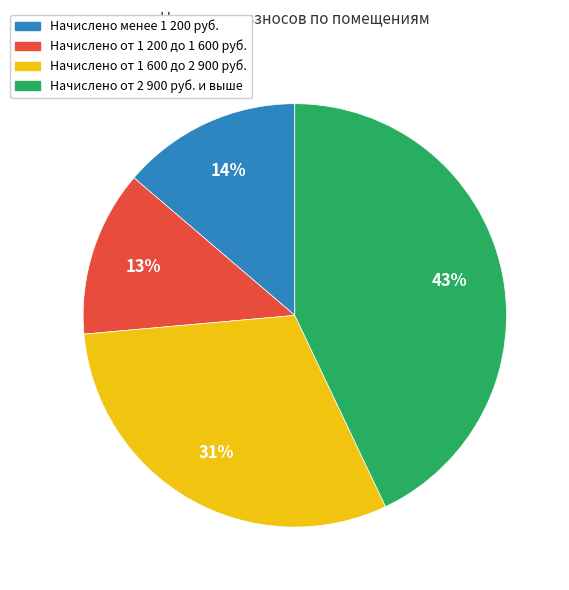

Is there a majority slice in this chart?

No